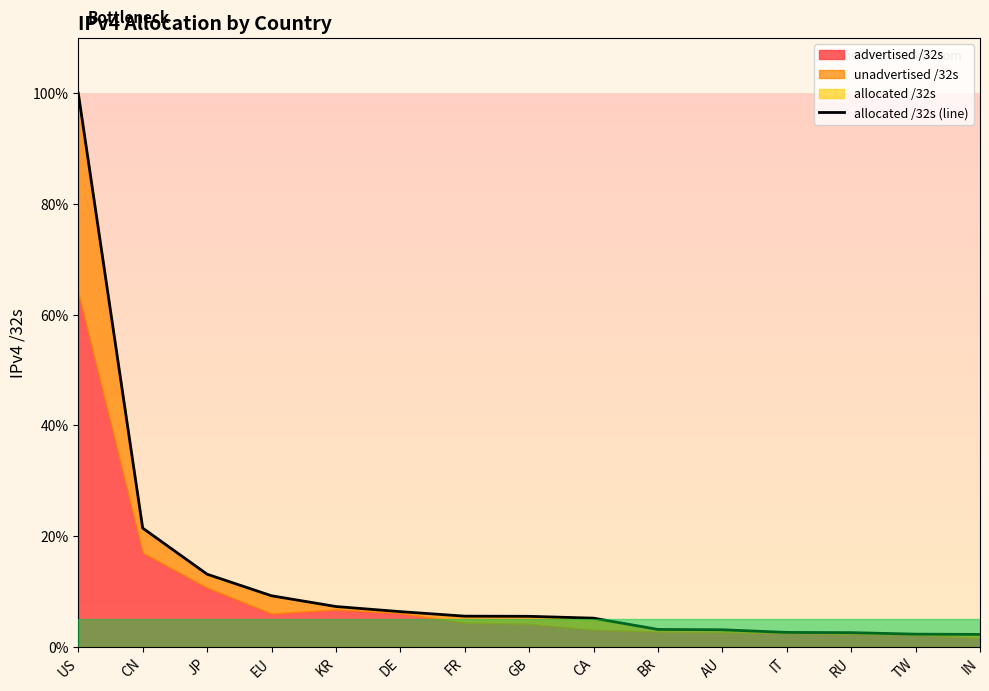

List the labels in order of value, largest first.

US, CN, JP, EU, KR, DE, FR, GB, CA, BR, AU, IT, RU, TW, IN